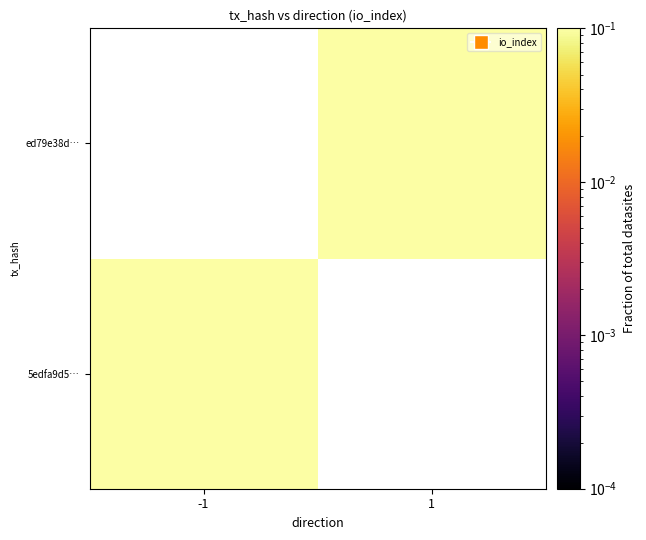

List the labels in order of 5edfa9d5… value, largest first.

-1, 1